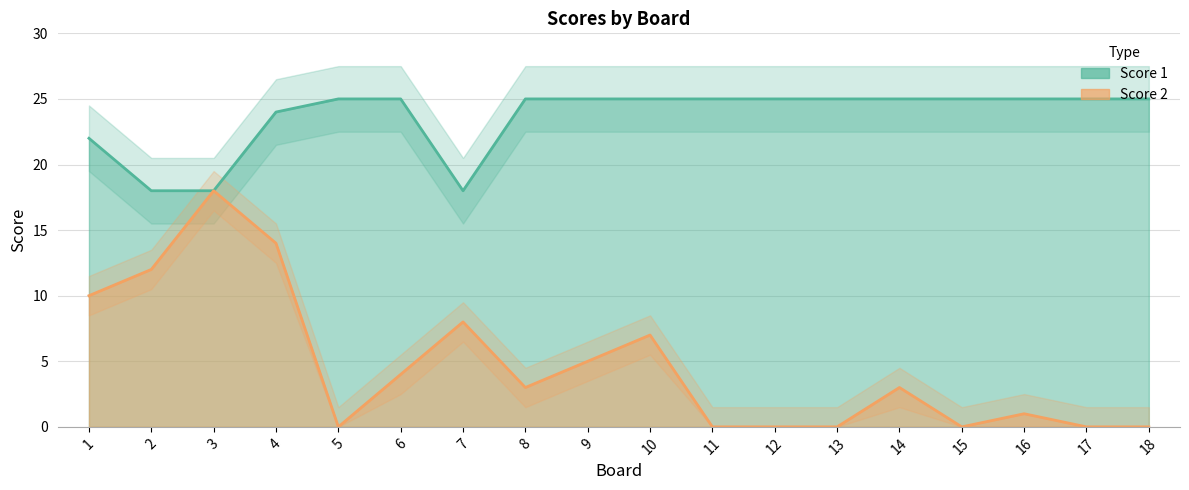

Where is Score 1 nearest to the value 21?

1